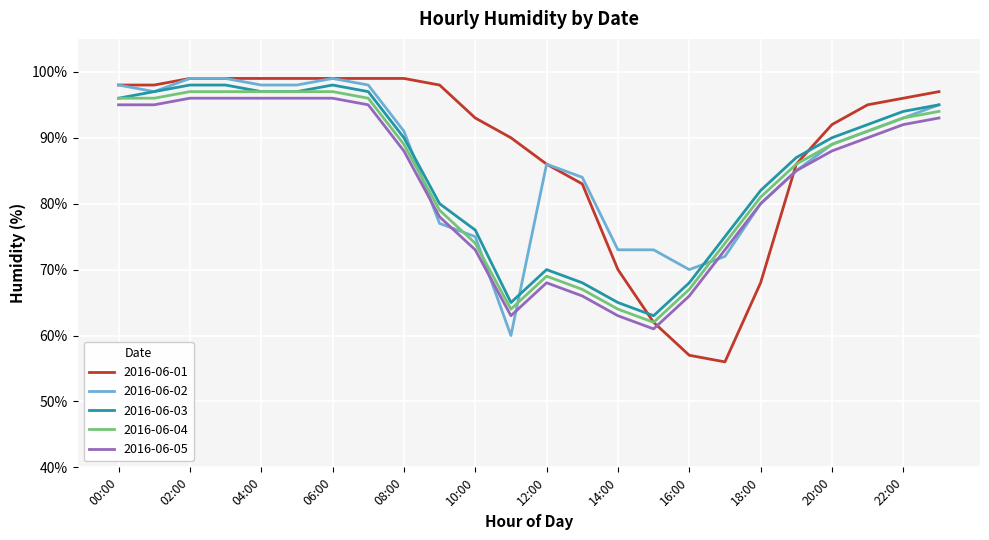

True or false: 2016-06-05 and 2016-06-04 cross at least once.

False